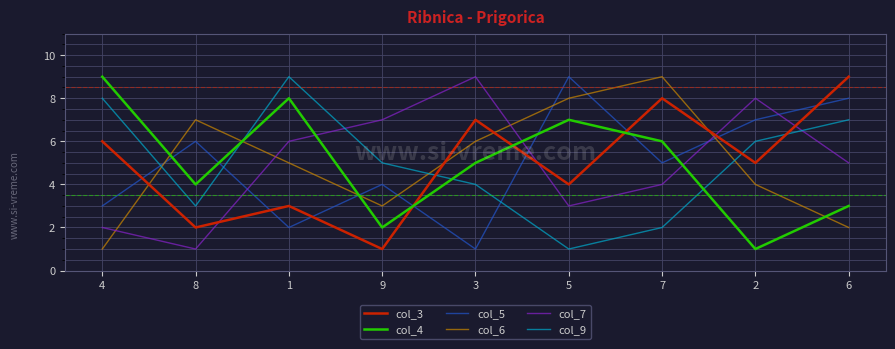

Reading left to right, transcribe all the data shown in this chart.

col_3: 6	2	3	1	7	4	8	5	9
col_4: 9	4	8	2	5	7	6	1	3
col_5: 3	6	2	4	1	9	5	7	8
col_6: 1	7	5	3	6	8	9	4	2
col_7: 2	1	6	7	9	3	4	8	5
col_9: 8	3	9	5	4	1	2	6	7